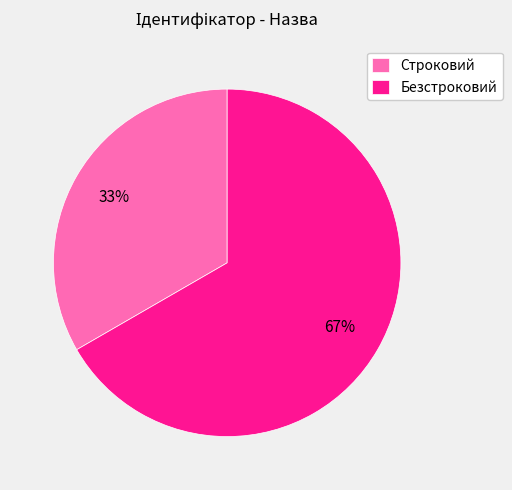

Approximately how many times larger is the value at Строковий compared to Безстроковий?

0.5